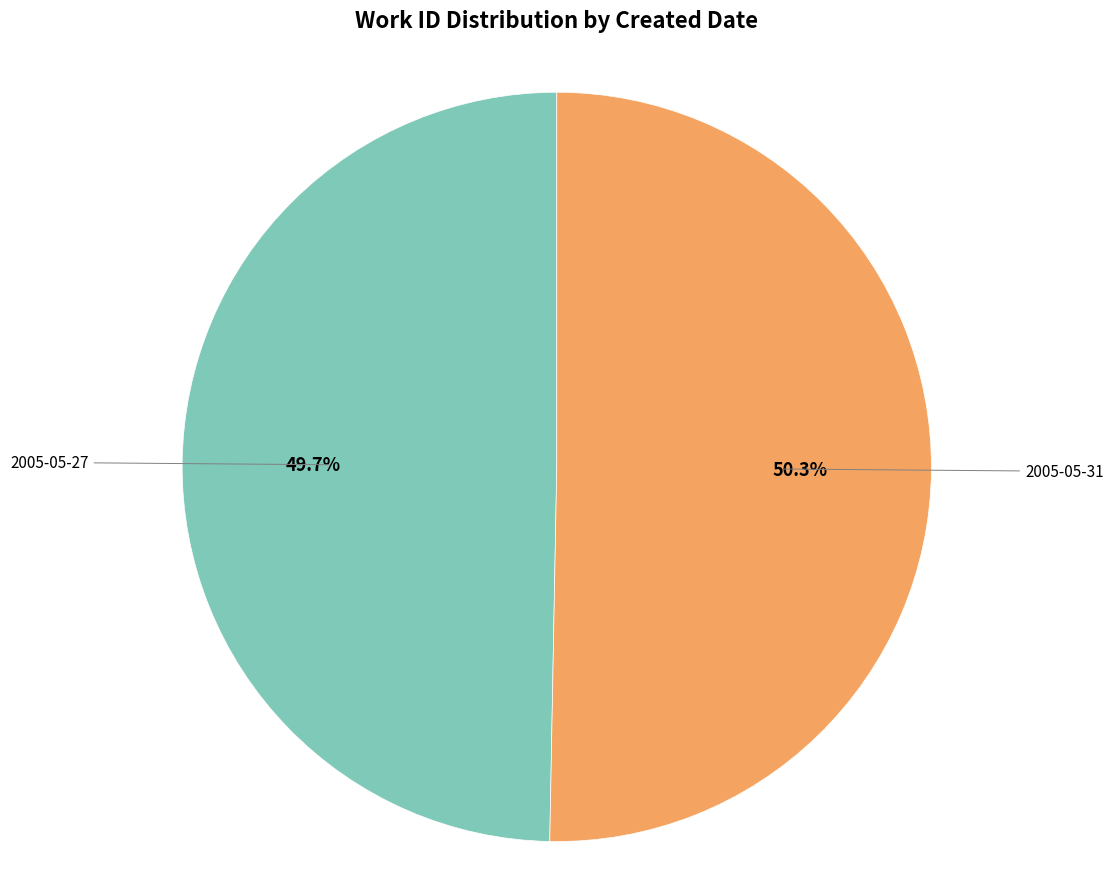

Which category has the biggest portion of the pie?

2005-05-31